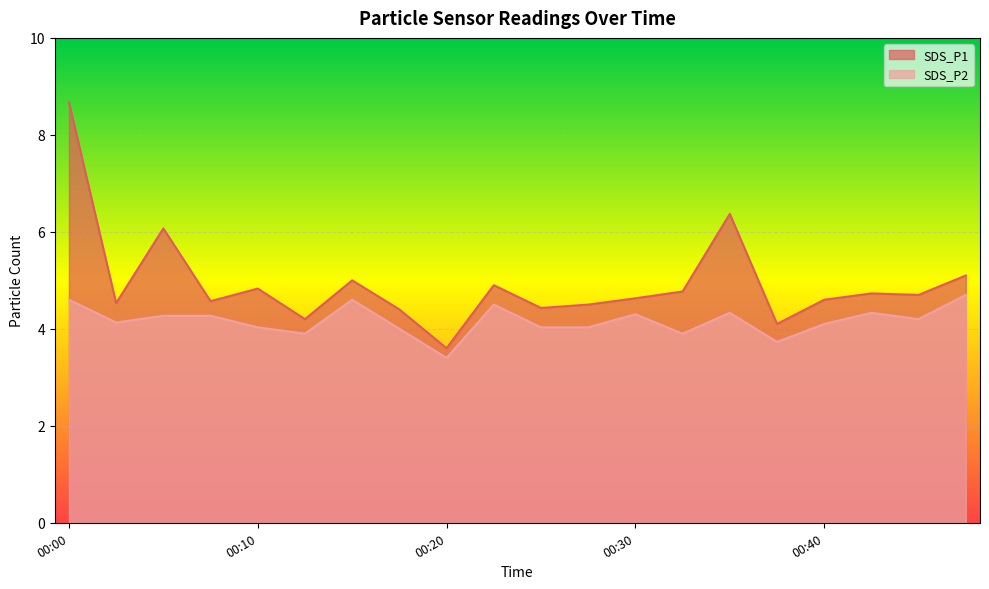

The value of SDS_P1 at 00:47 is 5.1. True or false?

True